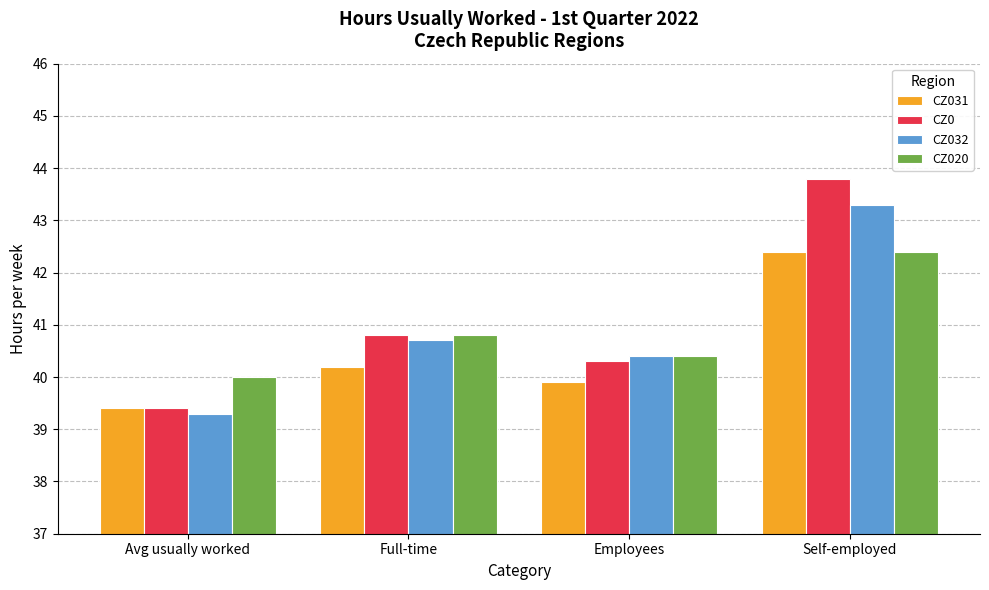

Reading left to right, transcribe all the data shown in this chart.

CZ031: 39.4	40.2	39.9	42.4
CZ0: 39.4	40.8	40.3	43.8
CZ032: 39.3	40.7	40.4	43.3
CZ020: 40.0	40.8	40.4	42.4